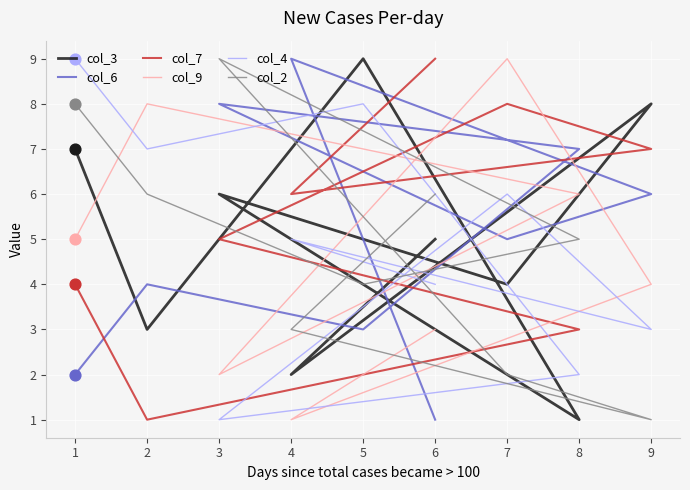

Is the value of col_9 at 3 greater than the value of col_6 at 9?

No